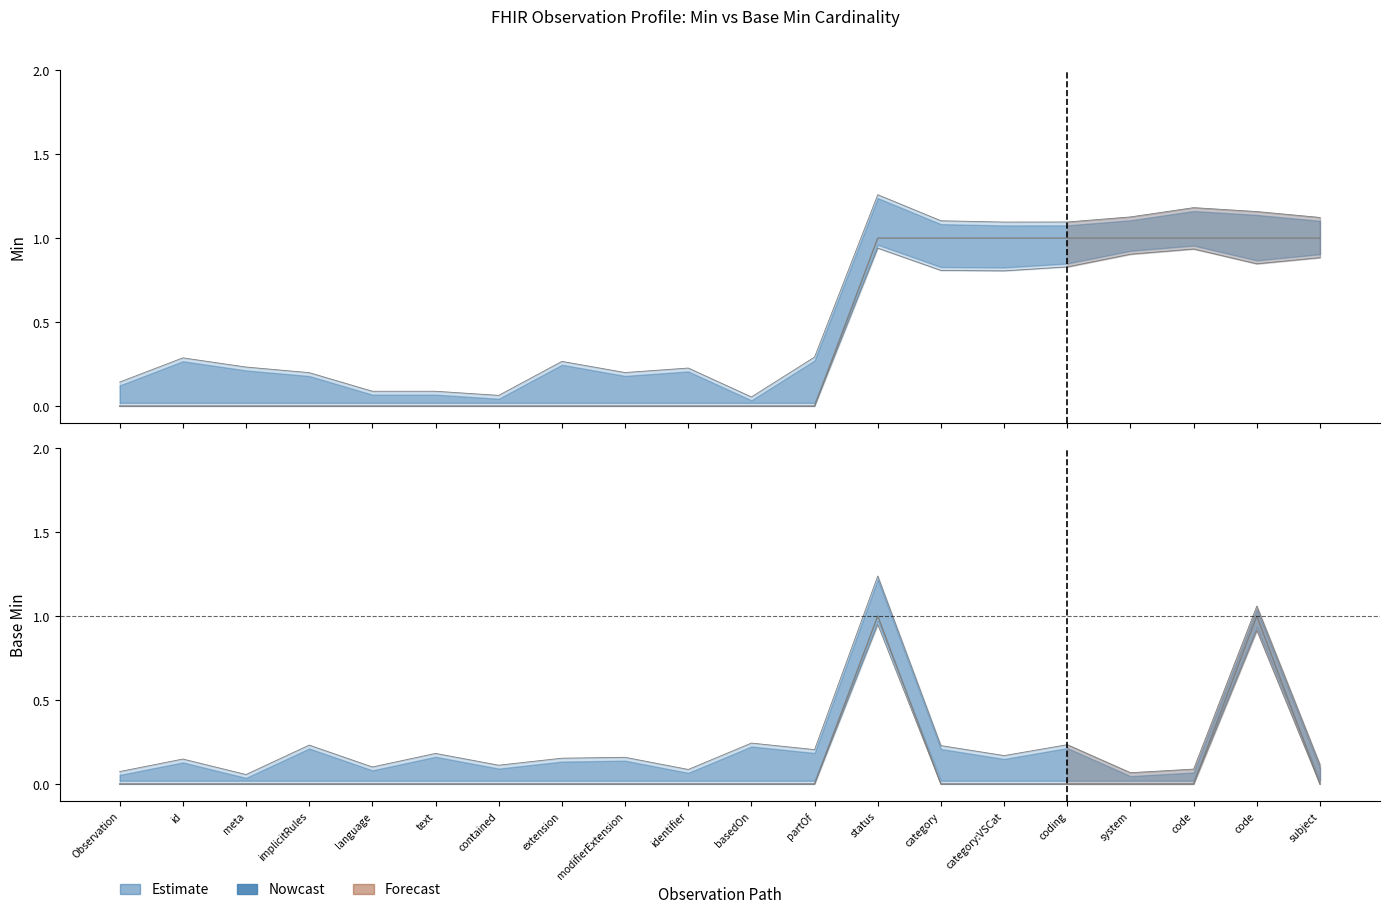

True or false: Min and Base Min cross at least once.

False